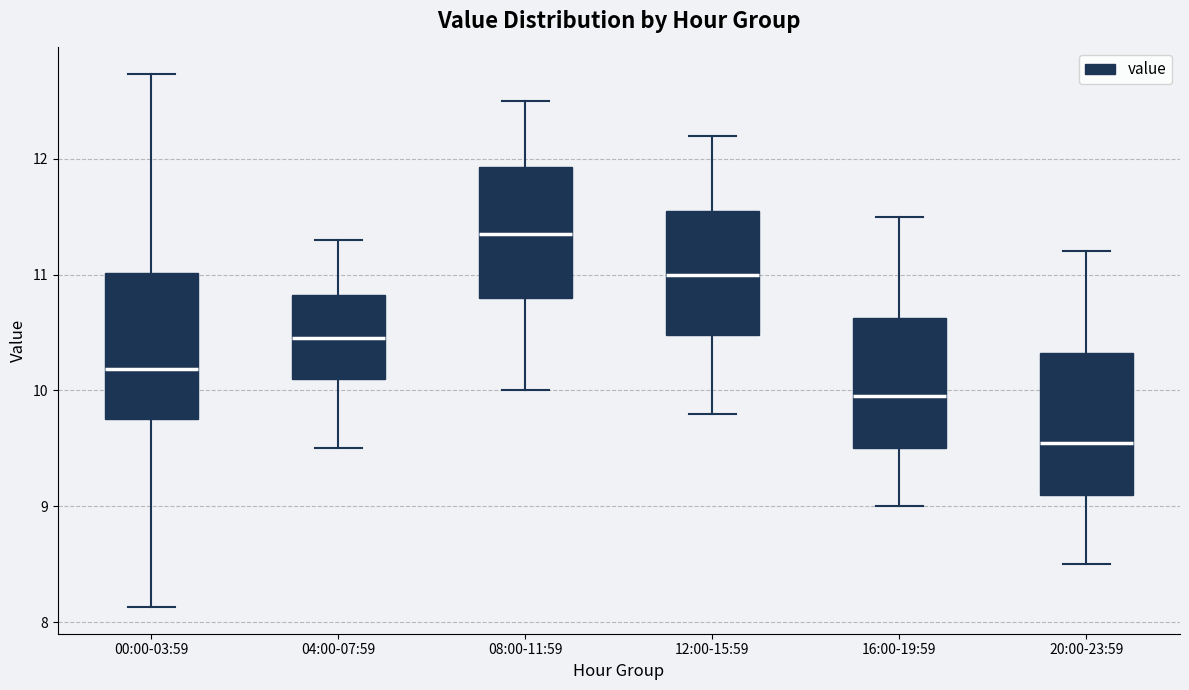

Where does the lower whisker of the box for 04:00-07:59 end on the y-axis? The values are not printed on the chart, so give them approximately, as read against the axis.

9.5